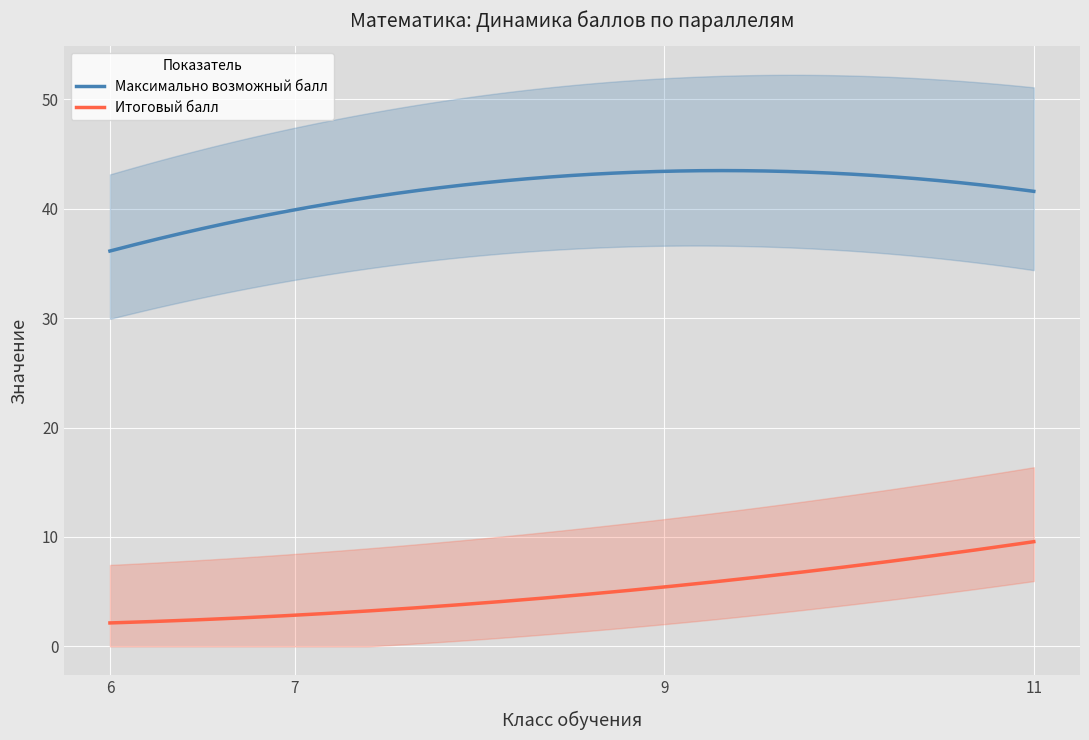

What is the highest value of the Максимально возможный балл series?

43.5